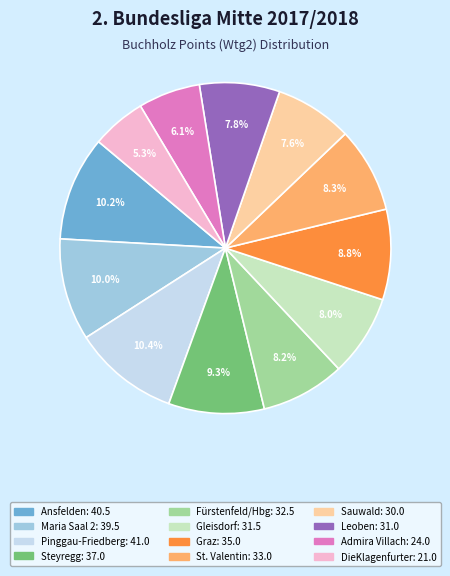

How many segments does this pie chart have?

12